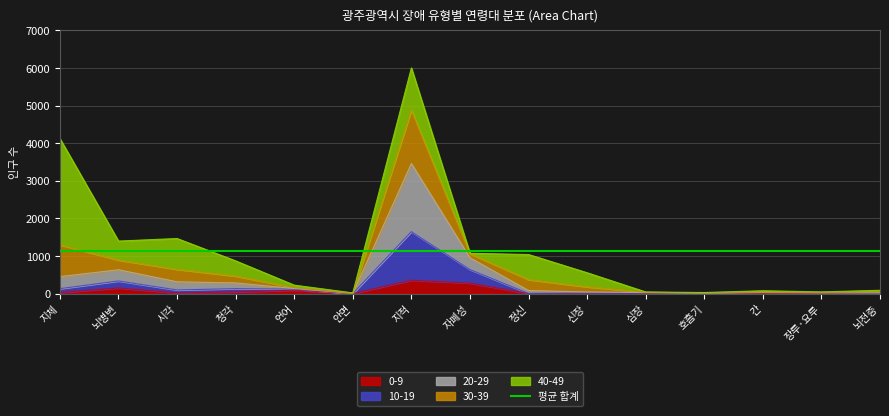

Is it true that 0-9 equals 0 at 정신?

True